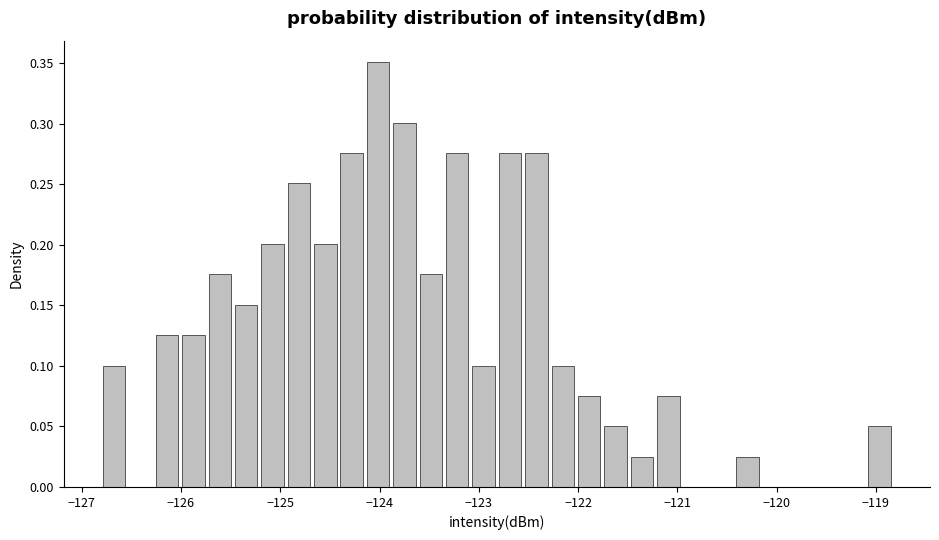

Read against the x-axis, roughly where is the centre of the tallest bar?

-124.0